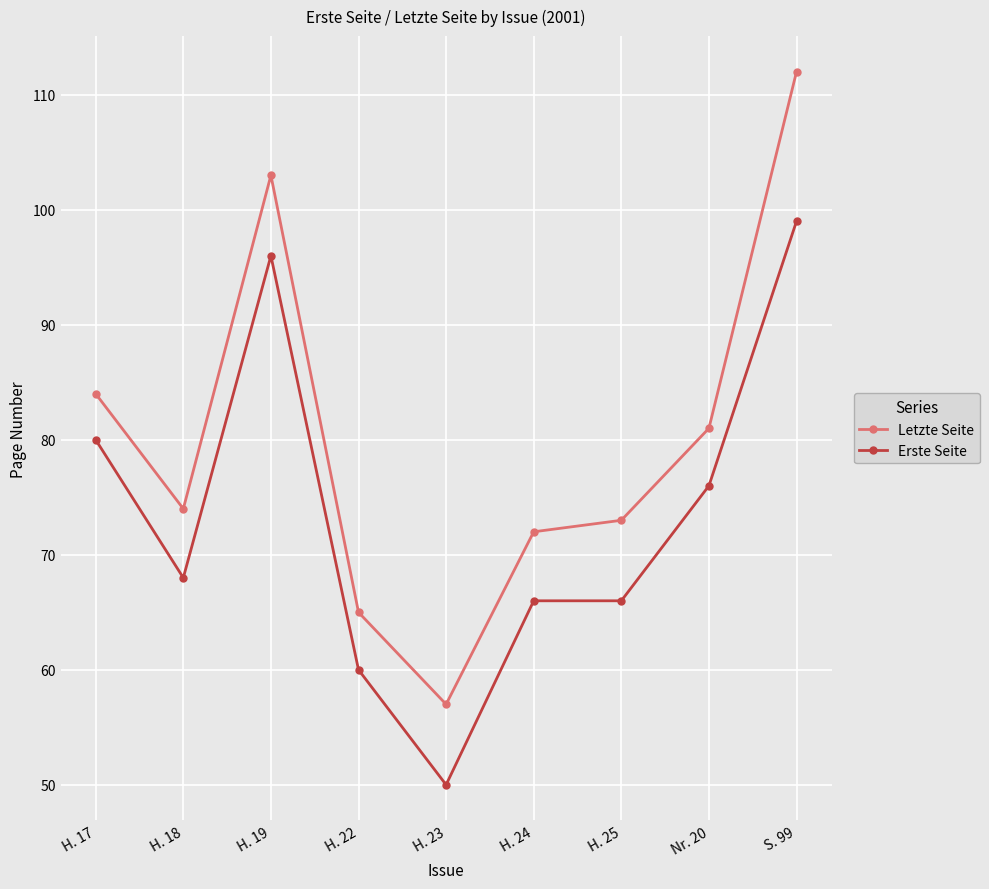

What is the label of the 2nd point from the left?

H. 18